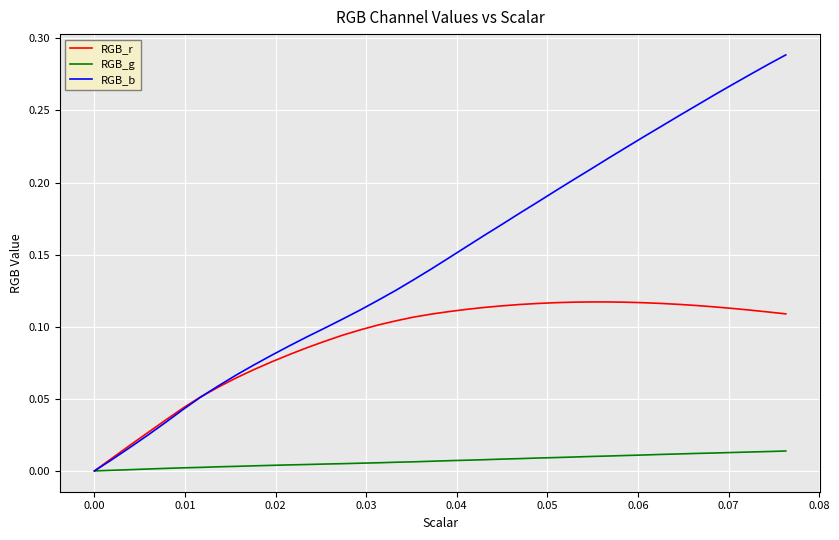

Which series has the widest spread of values?

RGB_b